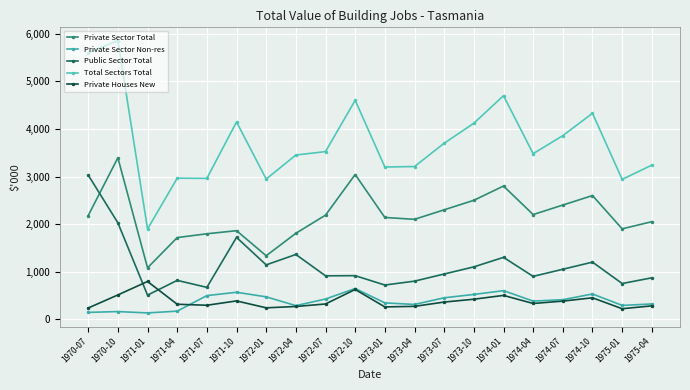

Which series has the largest range (max minus min)?

Total Sectors Total